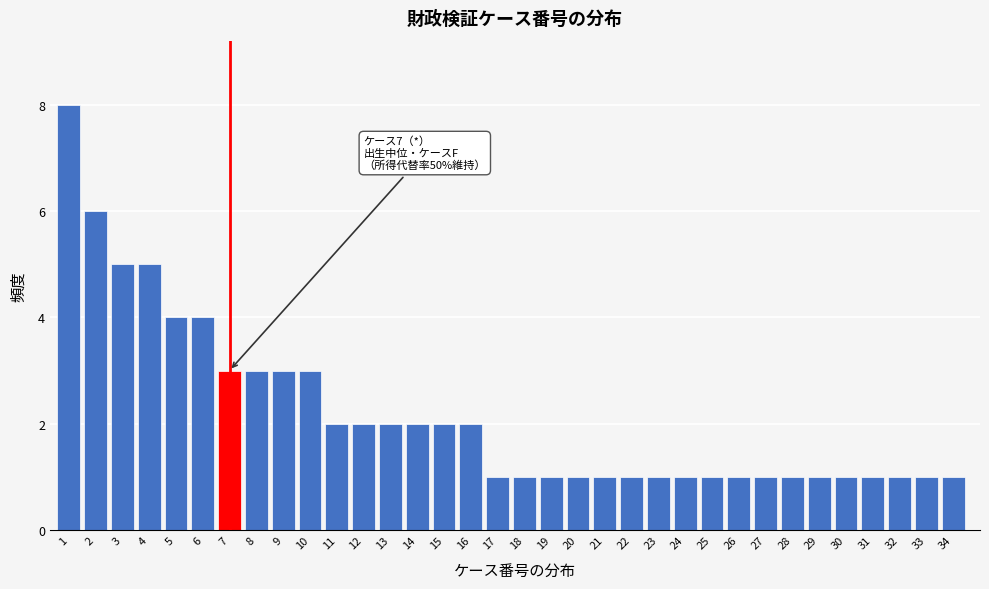

What is the ratio of the value at 21 to the value at 27?

1.0